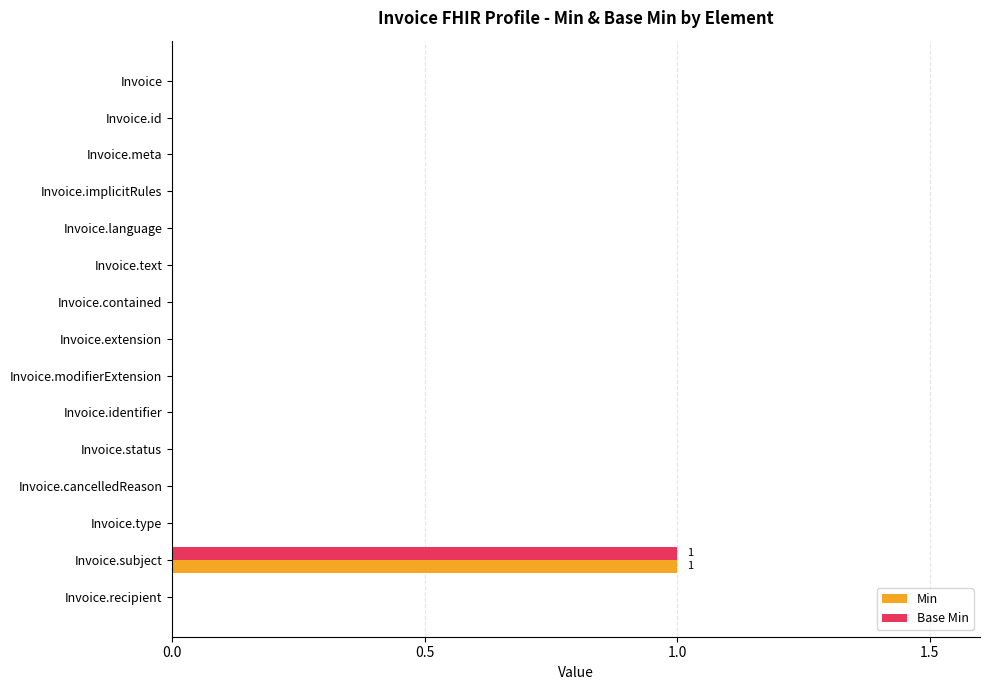

What is the sum of all Base Min values?

1